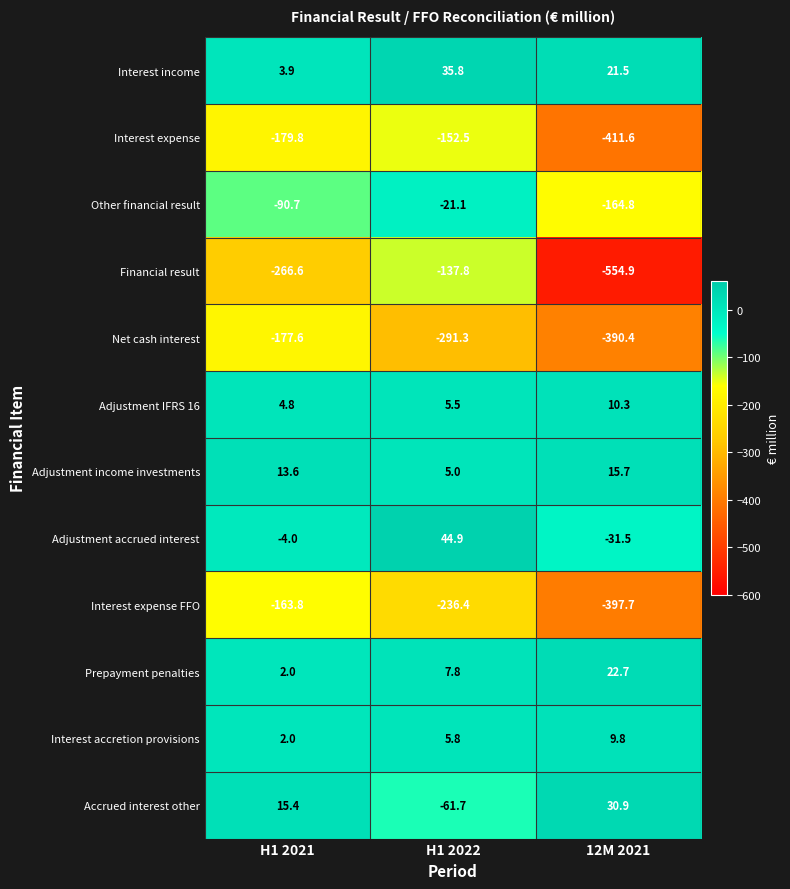

Where is Interest expense FFO nearest to the value -280?

H1 2022